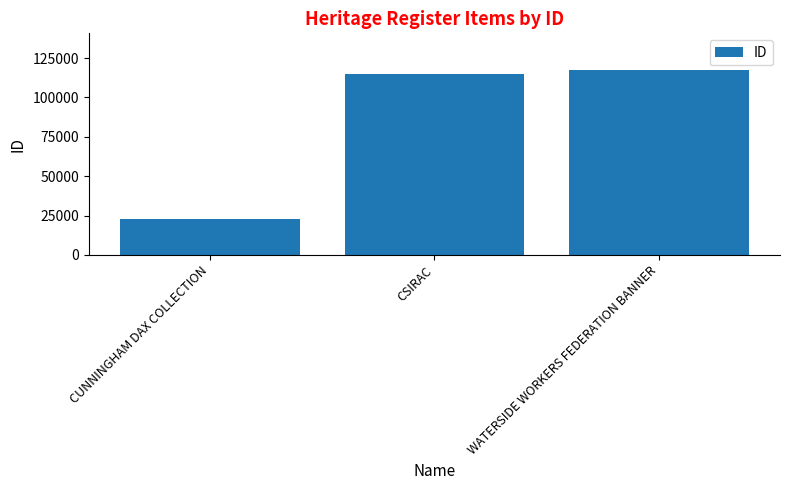

Does the chart contain any negative values?

No